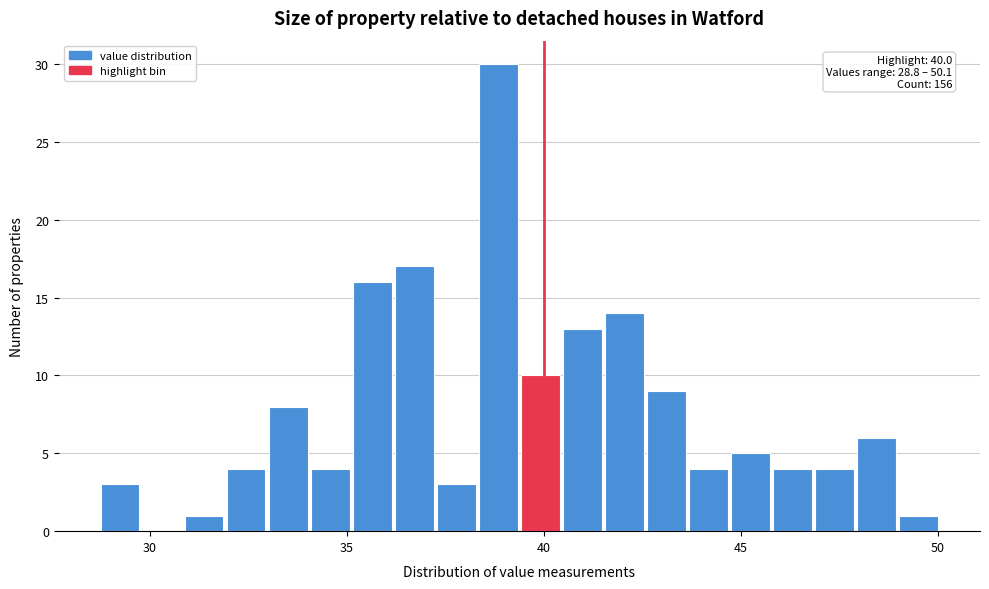

Around what value on the x-axis is the tallest bar? Give the approximate position of its centre, as read against the axis.

39.0